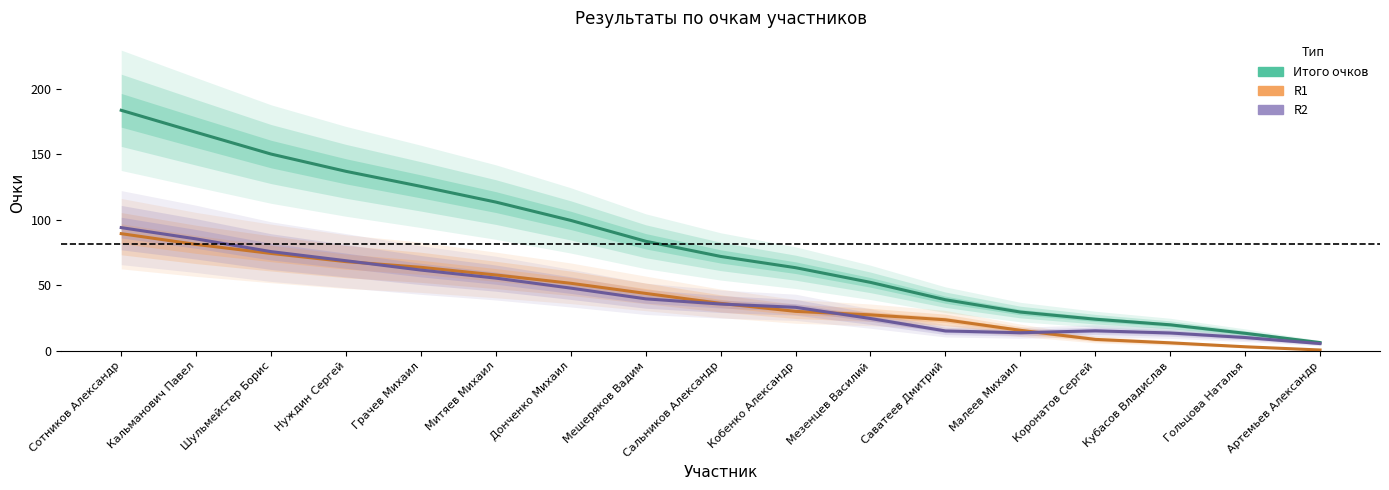

At which category is the sum across all series the highest?

Сотников Александр